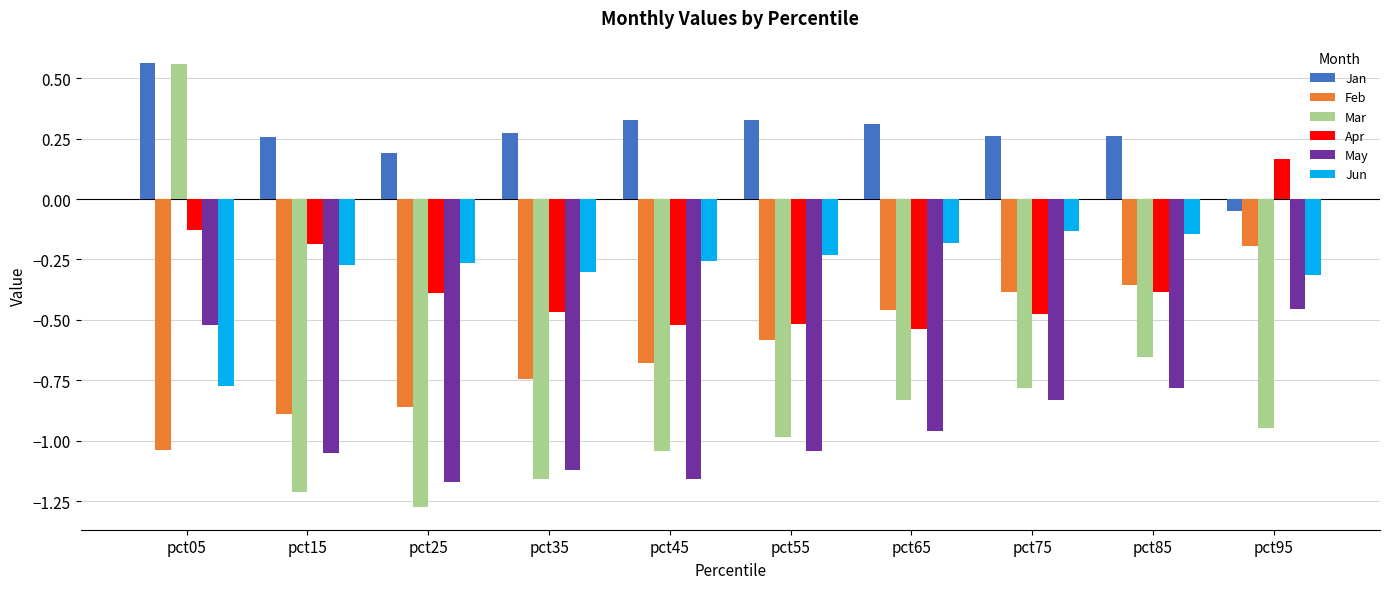

The value of May at pct45 is -1.2. True or false?

True